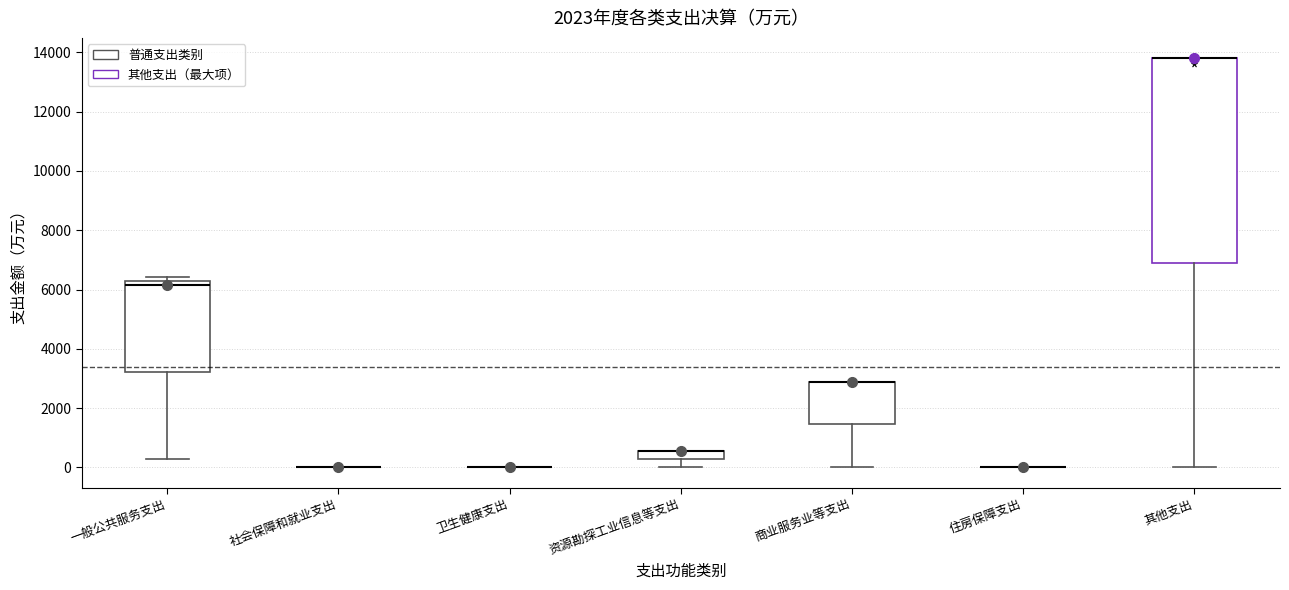

Where is the lower edge of the box for 商业服务业等支出 on the y-axis? The values are not printed on the chart, so give them approximately, as read against the axis.

1400